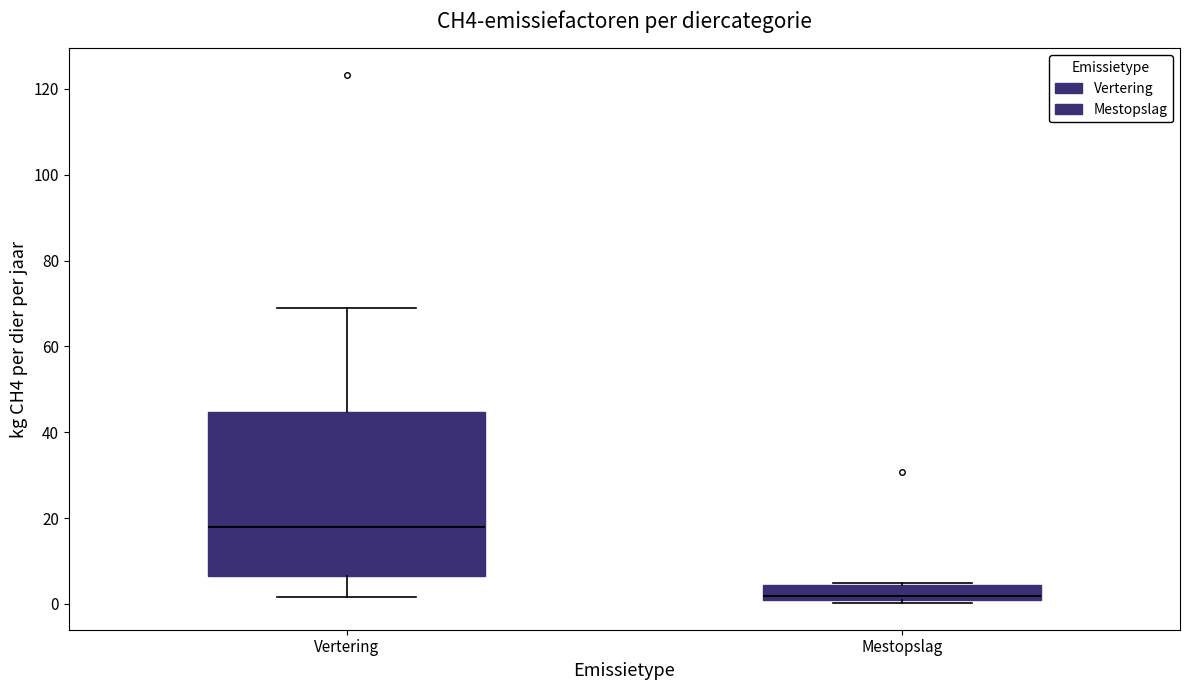

Reading left to right, read every box against the y-axis: the position of its median line, the range the box covers, and the ends of its whiskers. The values are not printed on the chart, so give them approximately, as read against the axis.

Vertering: median 18, box 6 to 44, whiskers 2 to 68
Mestopslag: median 2, box 0 to 4, whiskers 0 (just below the box's lower edge) to 4